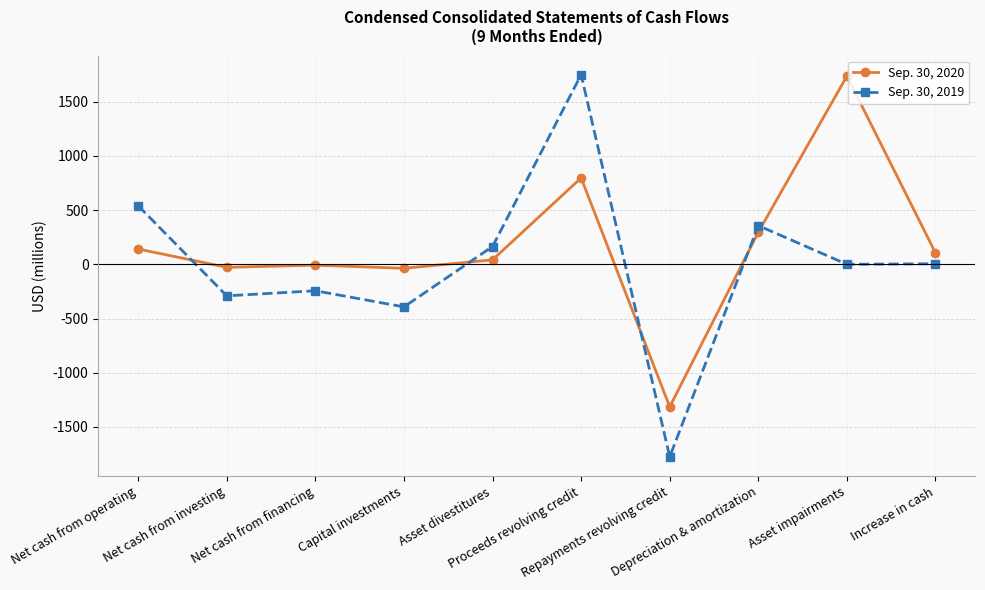

True or false: Sep. 30, 2020 and Sep. 30, 2019 intersect in this chart.

True